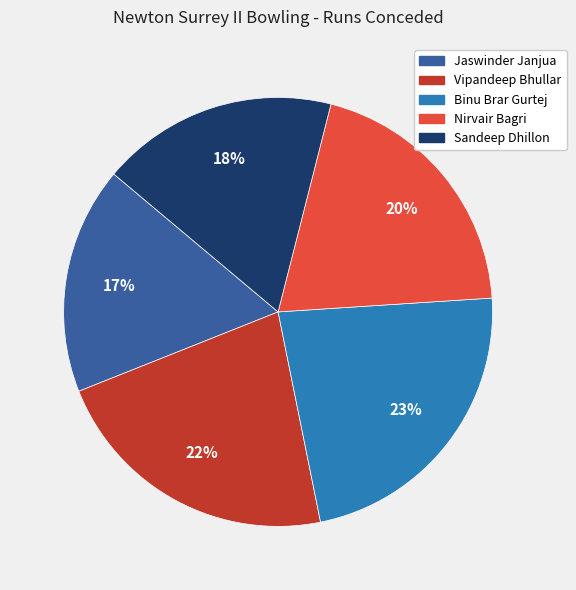

To the nearest percent, what percentage of the pie is Vipandeep Bhullar?

22%